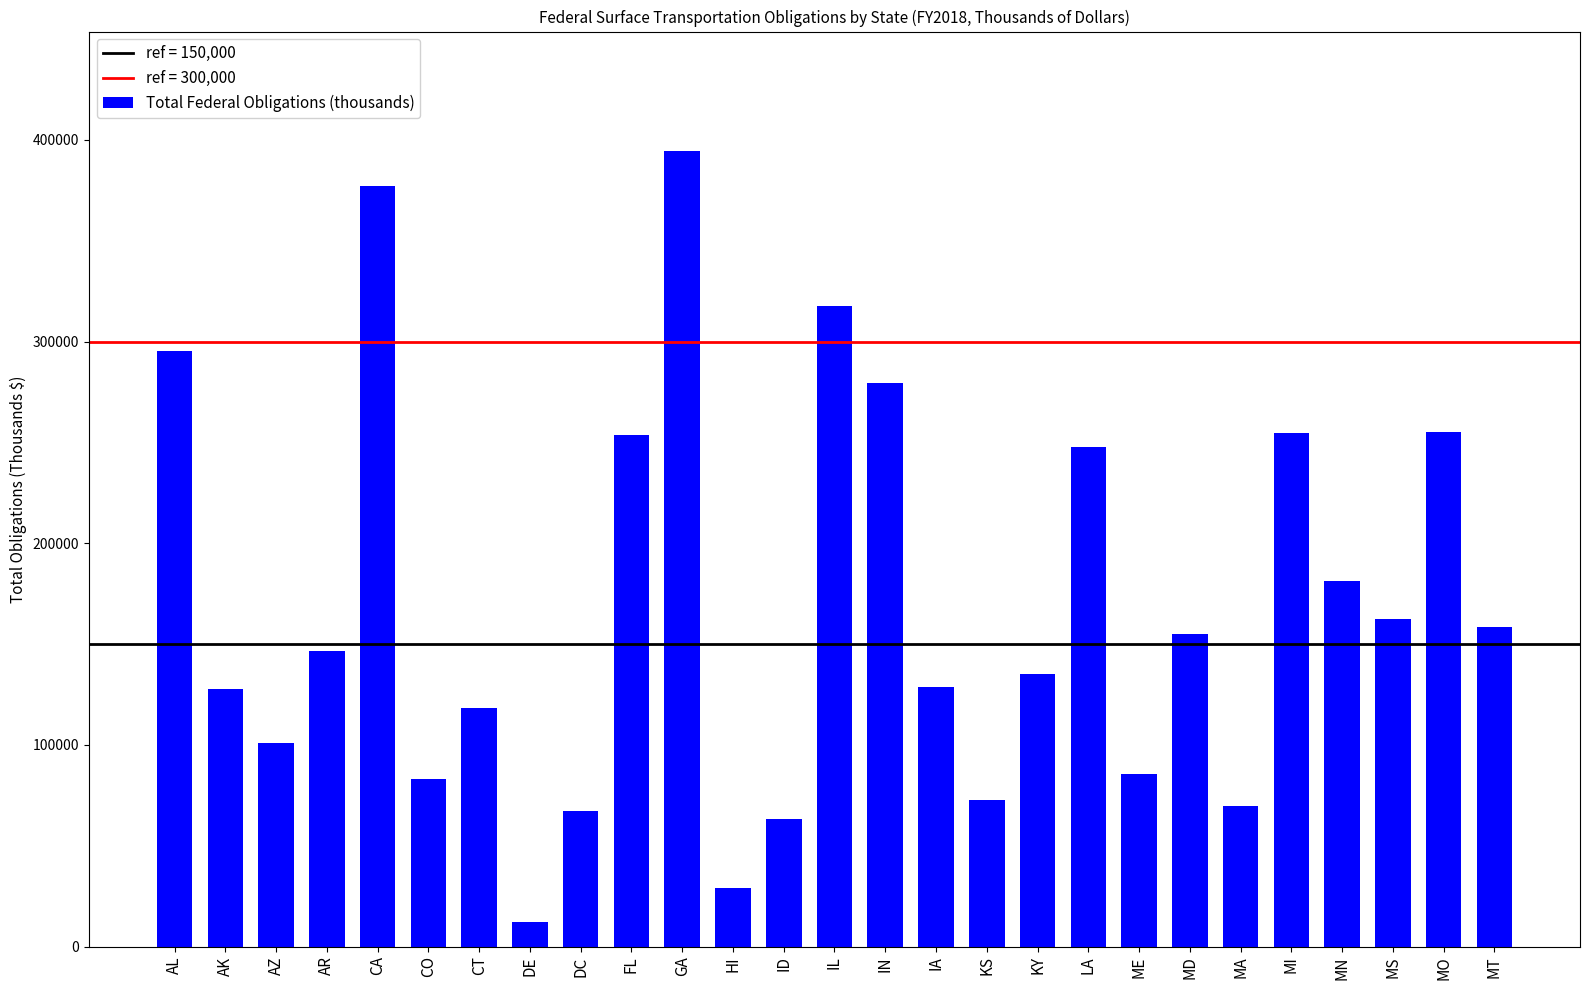

Approximately how many times larger is the value at IN compared to KS?

3.8